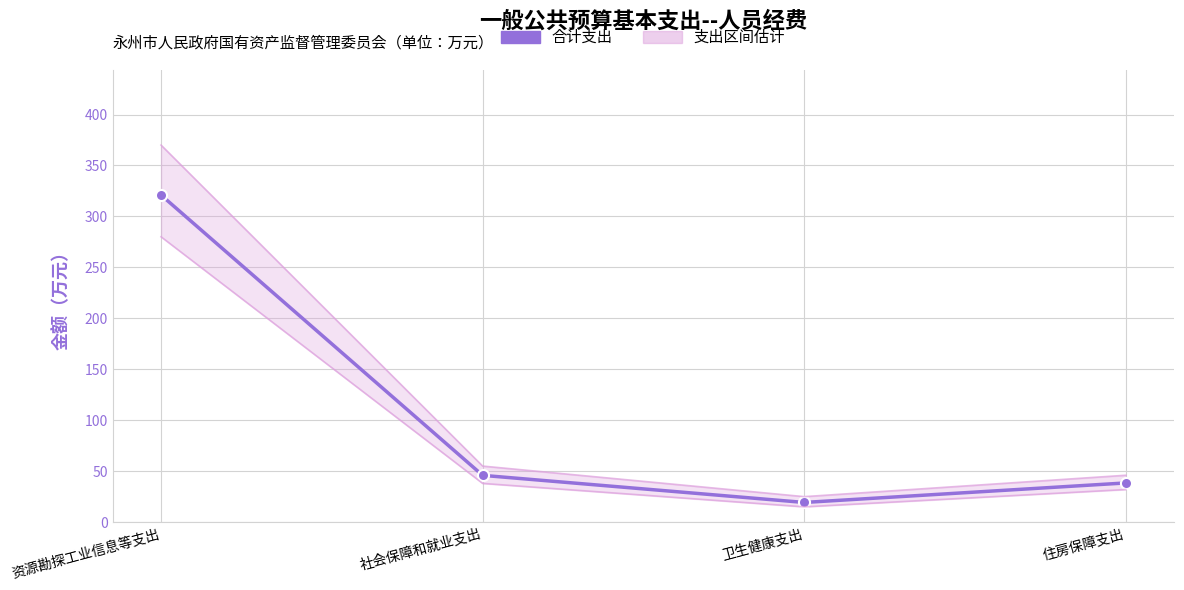

Reading right to left, list all the values displayed in this chart.

住房保障支出=38.4	卫生健康支出=19.3	社会保障和就业支出=45.9	资源勘探工业信息等支出=321.0